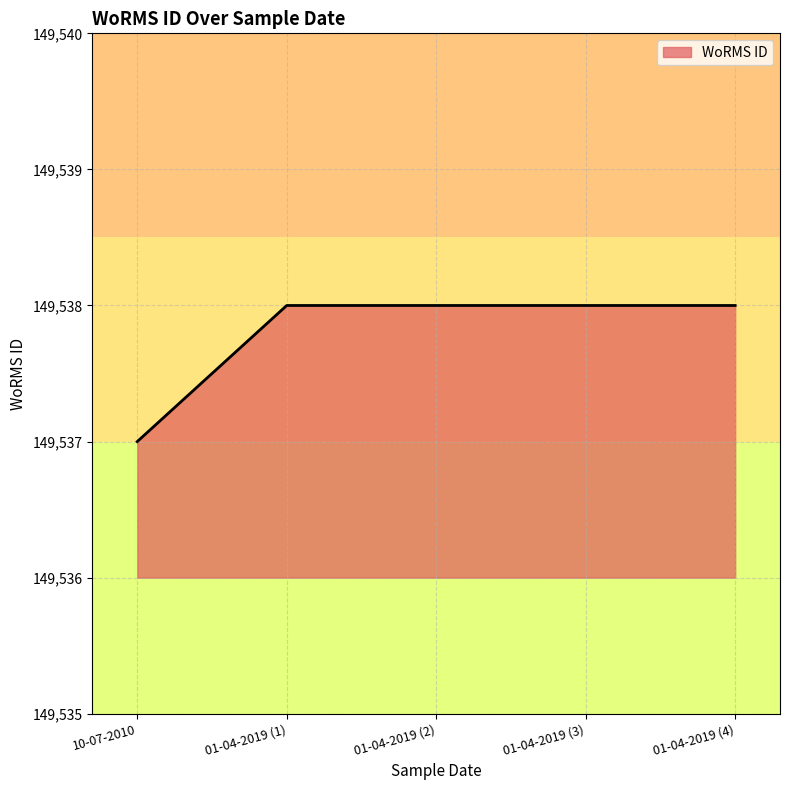

What value does the data have at 10-07-2010?

149537